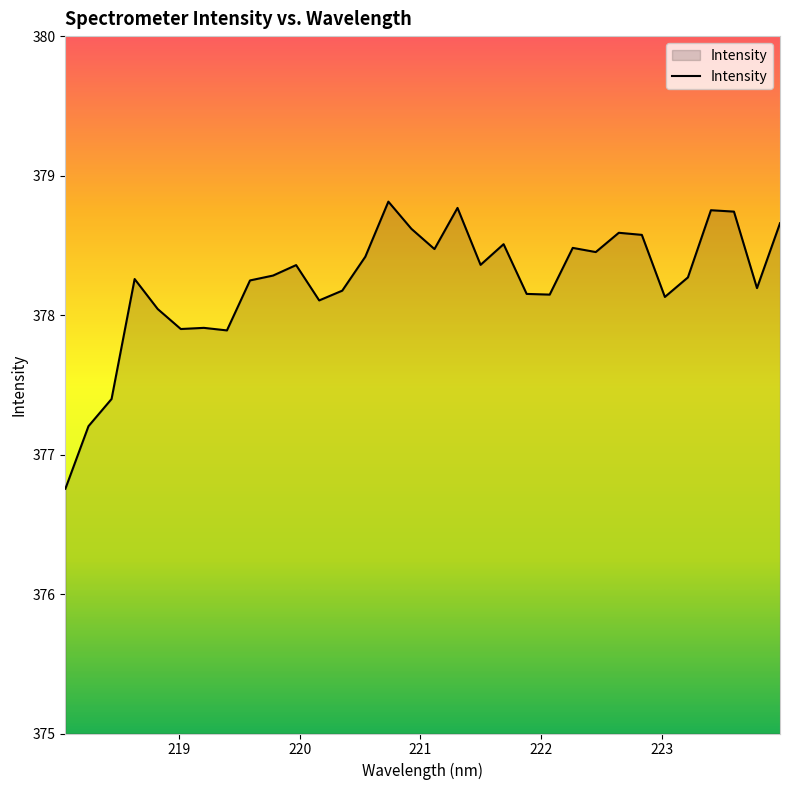

What is the difference between the maximum and minimum values?

2.1